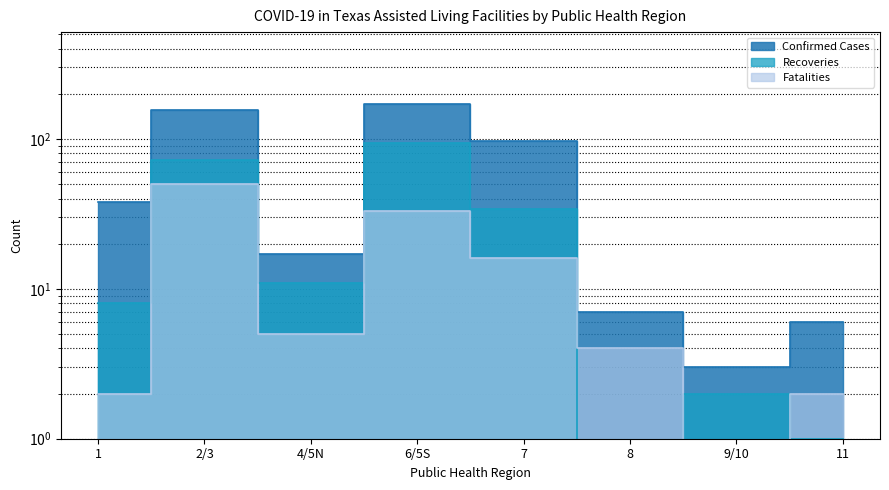

What is the average value of the Confirmed Cases series?

62